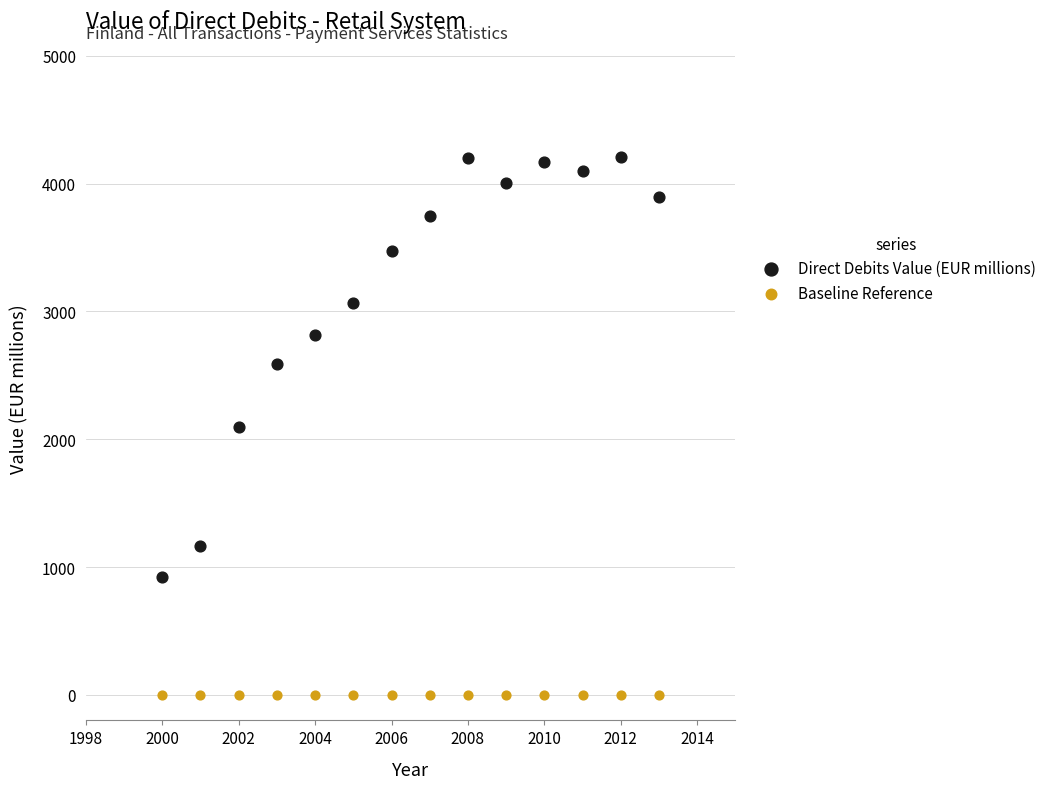

What are all the series names shown in the legend?

Direct Debits Value (EUR millions), Baseline Reference